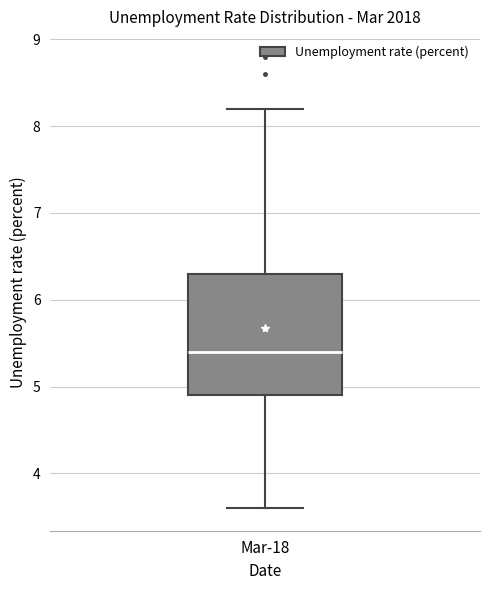

Transcribe this box plot: give where the median line is, the range the box spans, and where the two whiskers end, as read against the y-axis. The values are not printed on the chart, so give them approximately, as read against the axis.

median 5.4, box 4.9 to 6.3, whiskers 3.6 to 8.2